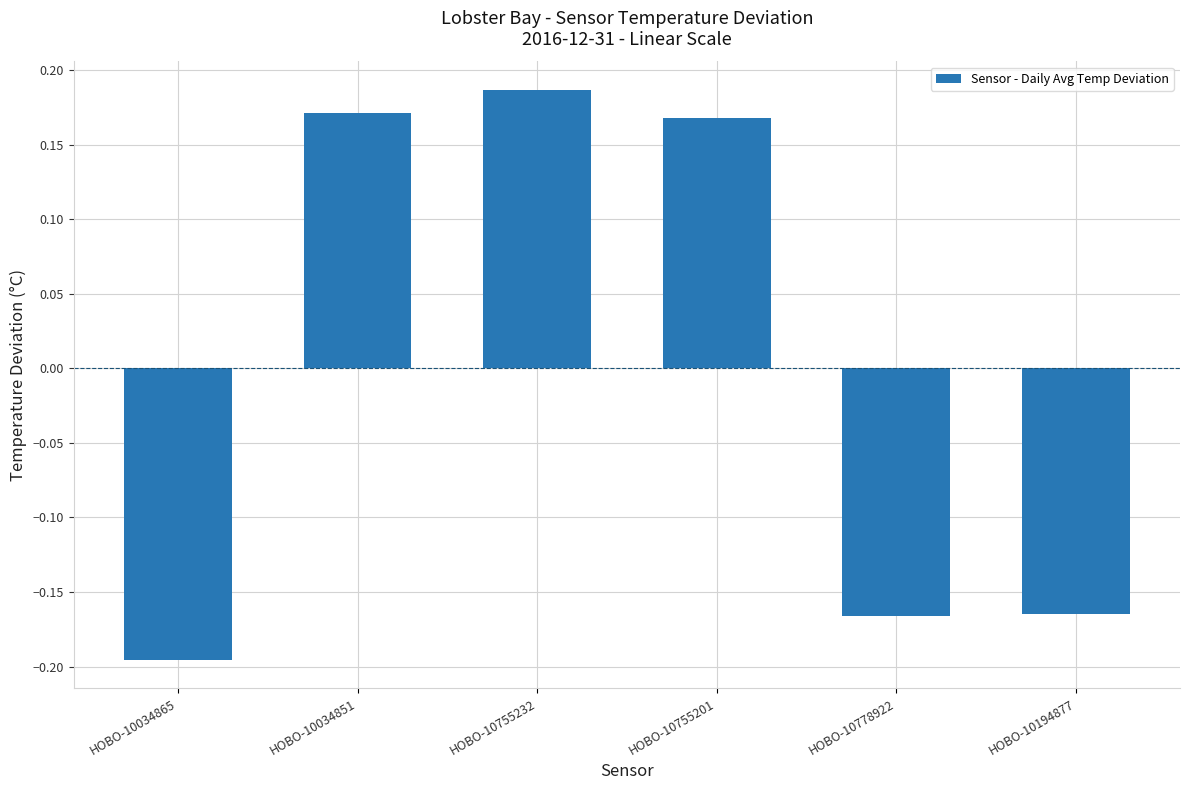

Which has a higher value, HOBO-10034851 or HOBO-10778922?

HOBO-10034851